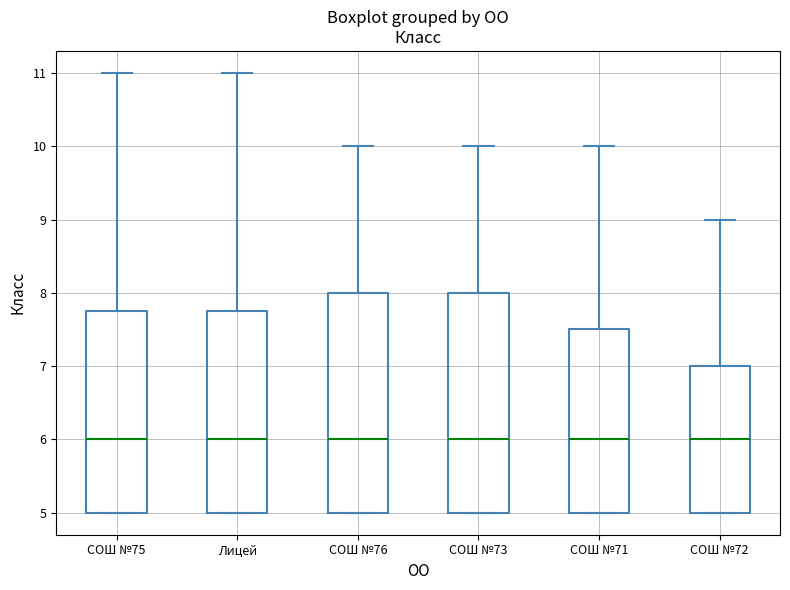

Reading left to right, transcribe this box plot: for each box, give where its median line is, the range the box spans, and where its two whiskers end, as read against the y-axis. The values are not printed on the chart, so give them approximately, as read against the axis.

СОШ №75: median 6.0, box 5.0 to 7.8, whiskers 5.0 to 11.0
Лицей: median 6.0, box 5.0 to 7.8, whiskers 5.0 to 11.0
СОШ №76: median 6.0, box 5.0 to 8.0, whiskers 5.0 to 10.0
СОШ №73: median 6.0, box 5.0 to 8.0, whiskers 5.0 to 10.0
СОШ №71: median 6.0, box 5.0 to 7.5, whiskers 5.0 to 10.0
СОШ №72: median 6.0, box 5.0 to 7.0, whiskers 5.0 to 9.0